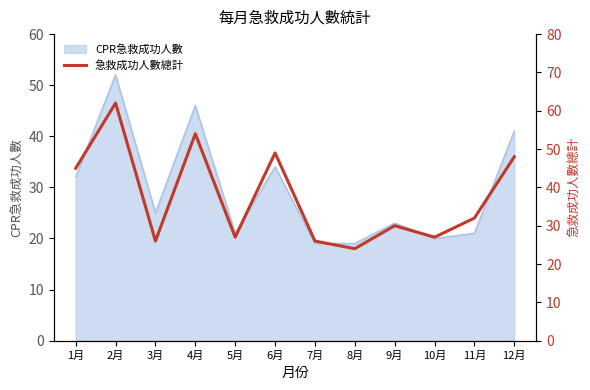

List the labels in order of value, smallest first.

8月, 3月, 7月, 5月, 10月, 9月, 11月, 1月, 12月, 6月, 4月, 2月